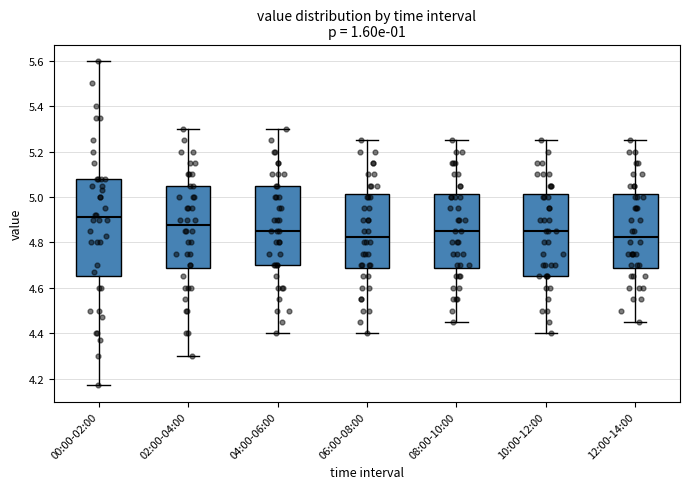

Where is the upper edge of the box for 04:00-06:00 on the y-axis? The values are not printed on the chart, so give them approximately, as read against the axis.

5.06